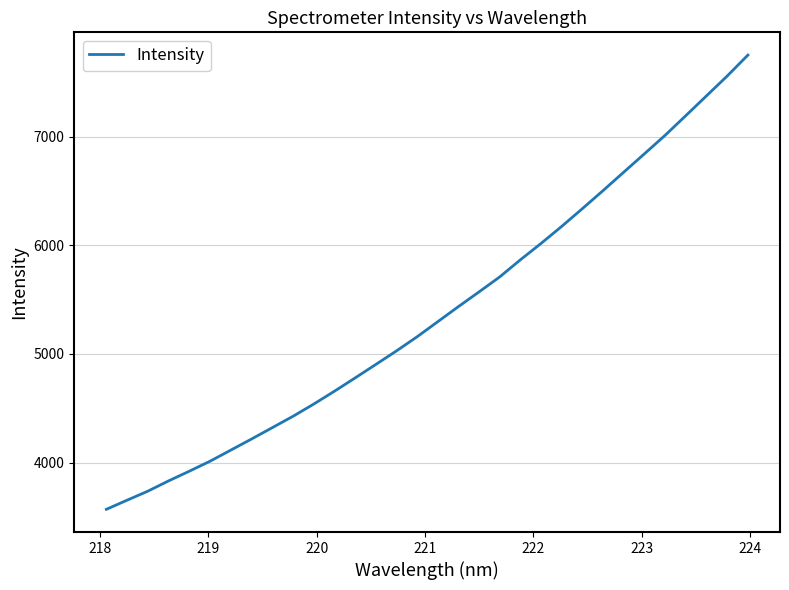

What is the difference between the maximum and minimum values?

4183.6